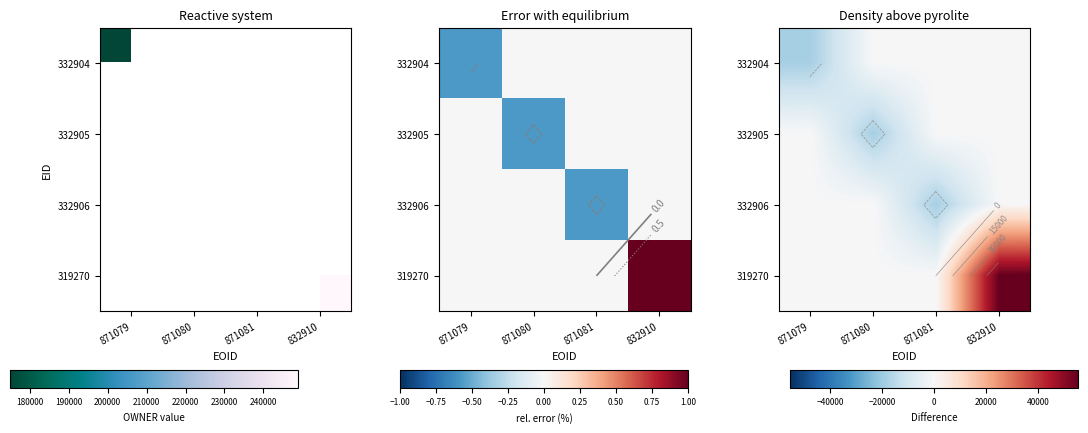

Rank the series by their maximum value, from highest to lowest.

319270, 332904, 332905, 332906